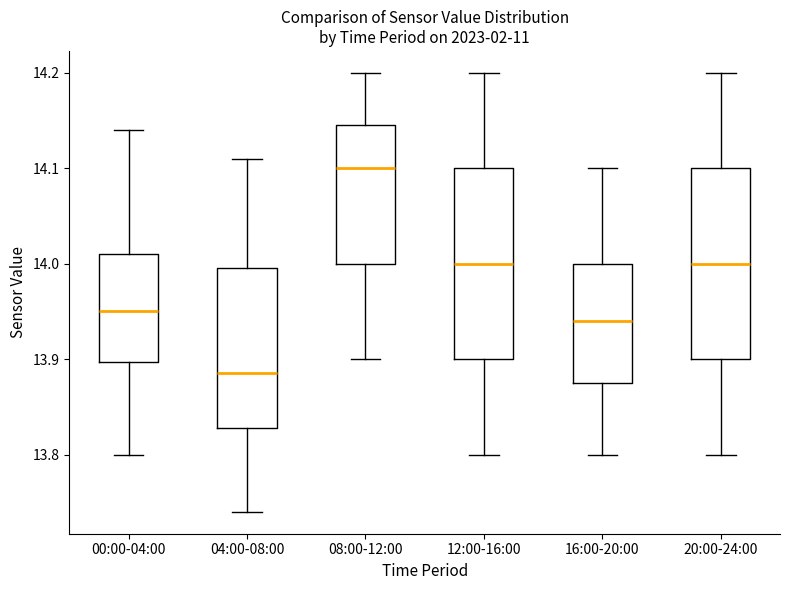

Which box's median line is the highest?

08:00-12:00